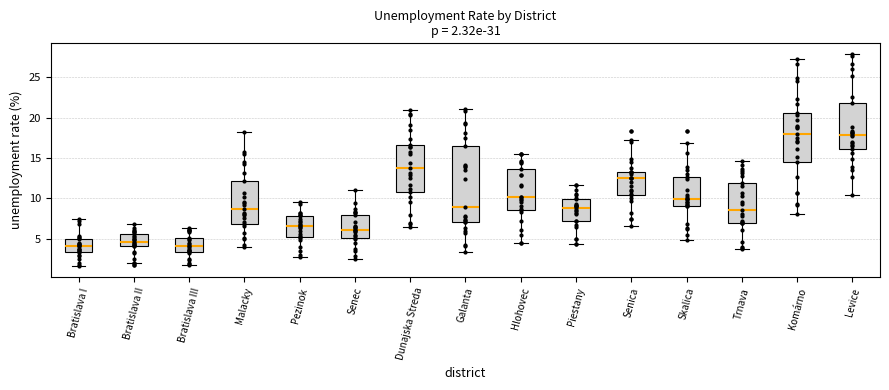

Which box is the tallest, from its lower edge to its upper edge?

Galanta